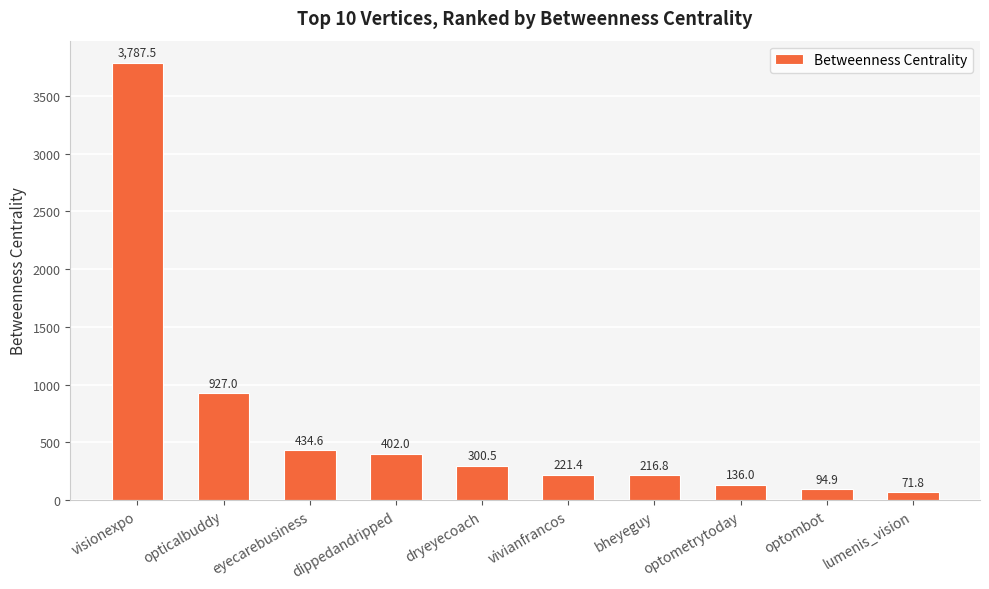

What is the greatest value displayed?

3787.5